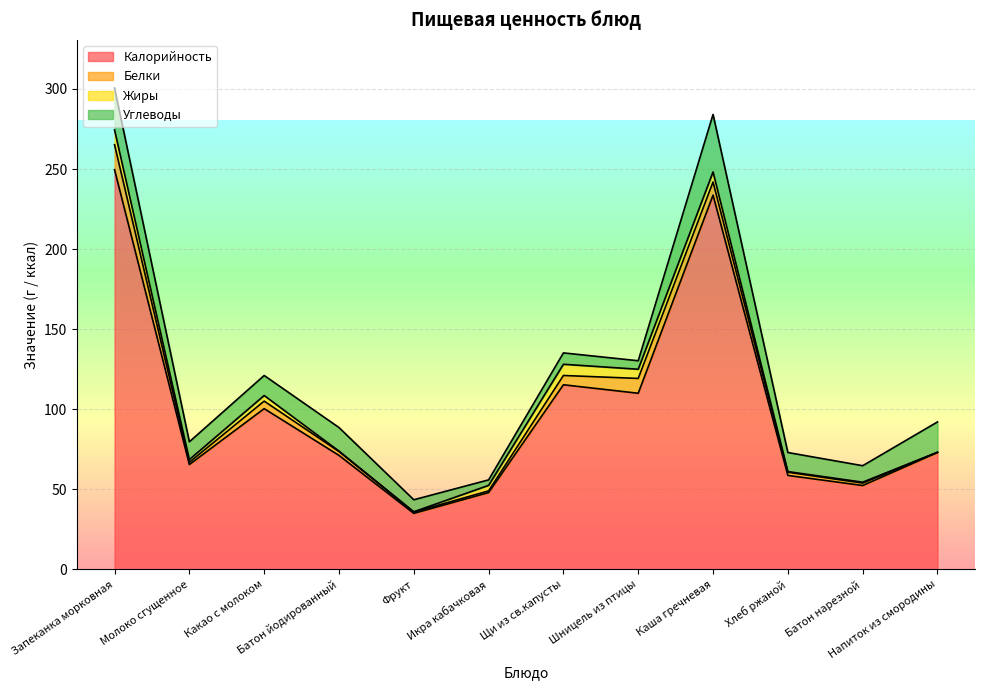

How many interior local valleys does the Калорийность series have?

4